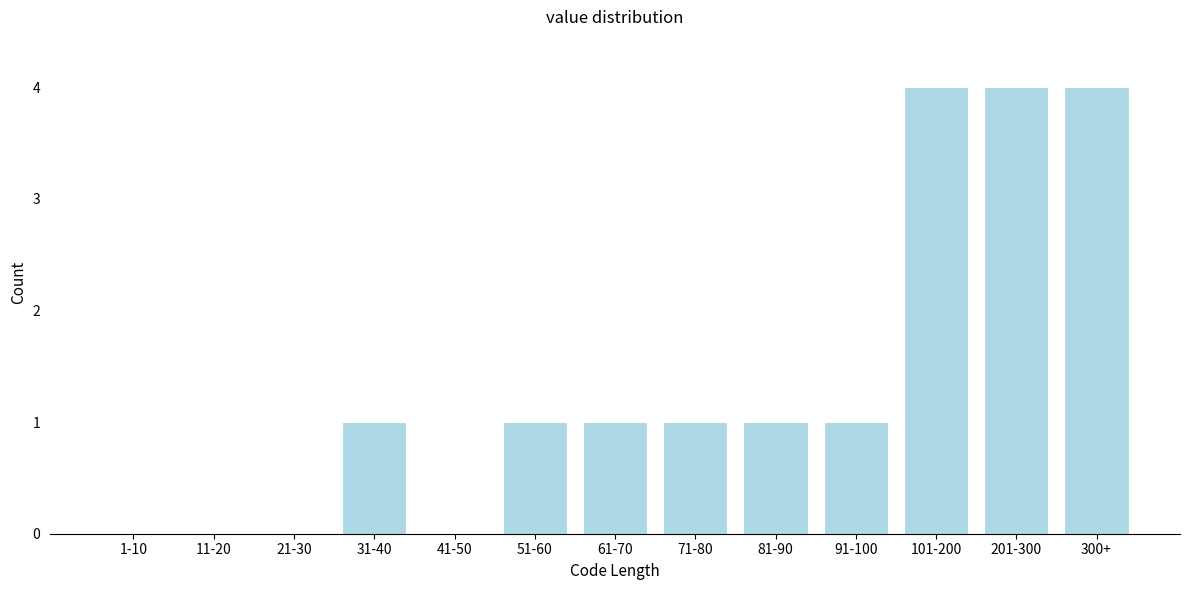

Reading right to left, list all the values displayed in this chart.

300+=4	201-300=4	101-200=4	91-100=1	81-90=1	71-80=1	61-70=1	51-60=1	41-50=0	31-40=1	21-30=0	11-20=0	1-10=0